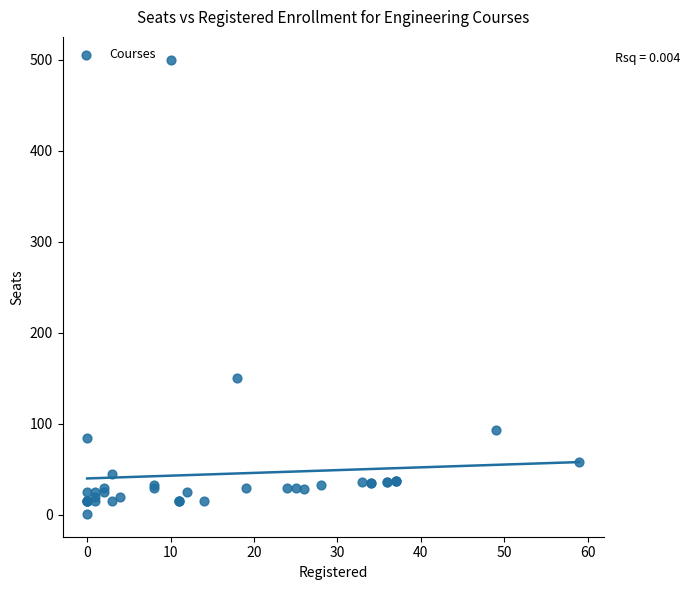

What Y value in the scatter plot is closest to 250?

150